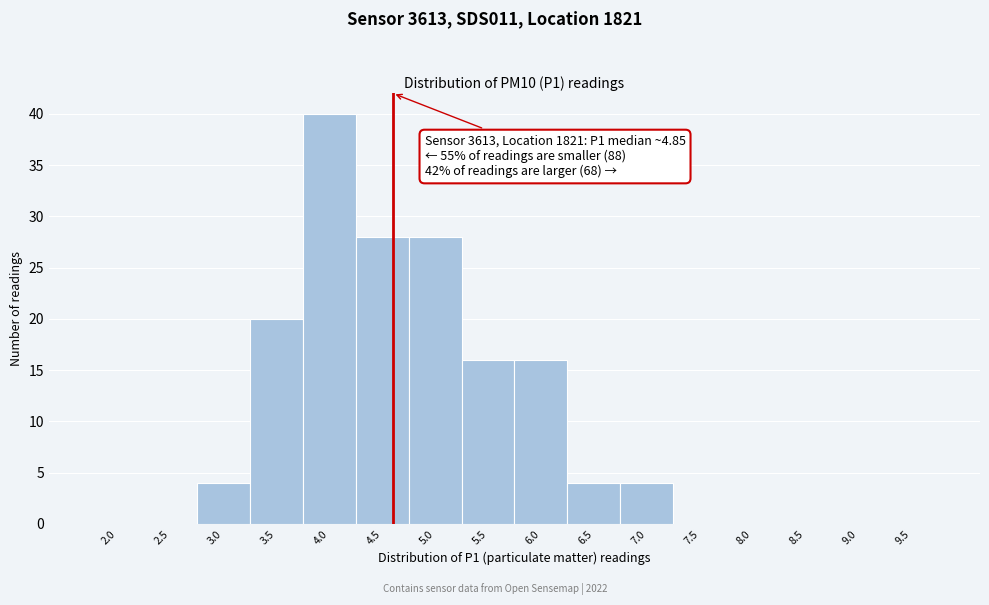

Reading left to right, transcribe all the data shown in this chart.

2.0=0	2.5=0	3.0=4	3.5=20	4.0=40	4.5=28	5.0=28	5.5=16	6.0=16	6.5=4	7.0=4	7.5=0	8.0=0	8.5=0	9.0=0	9.5=0